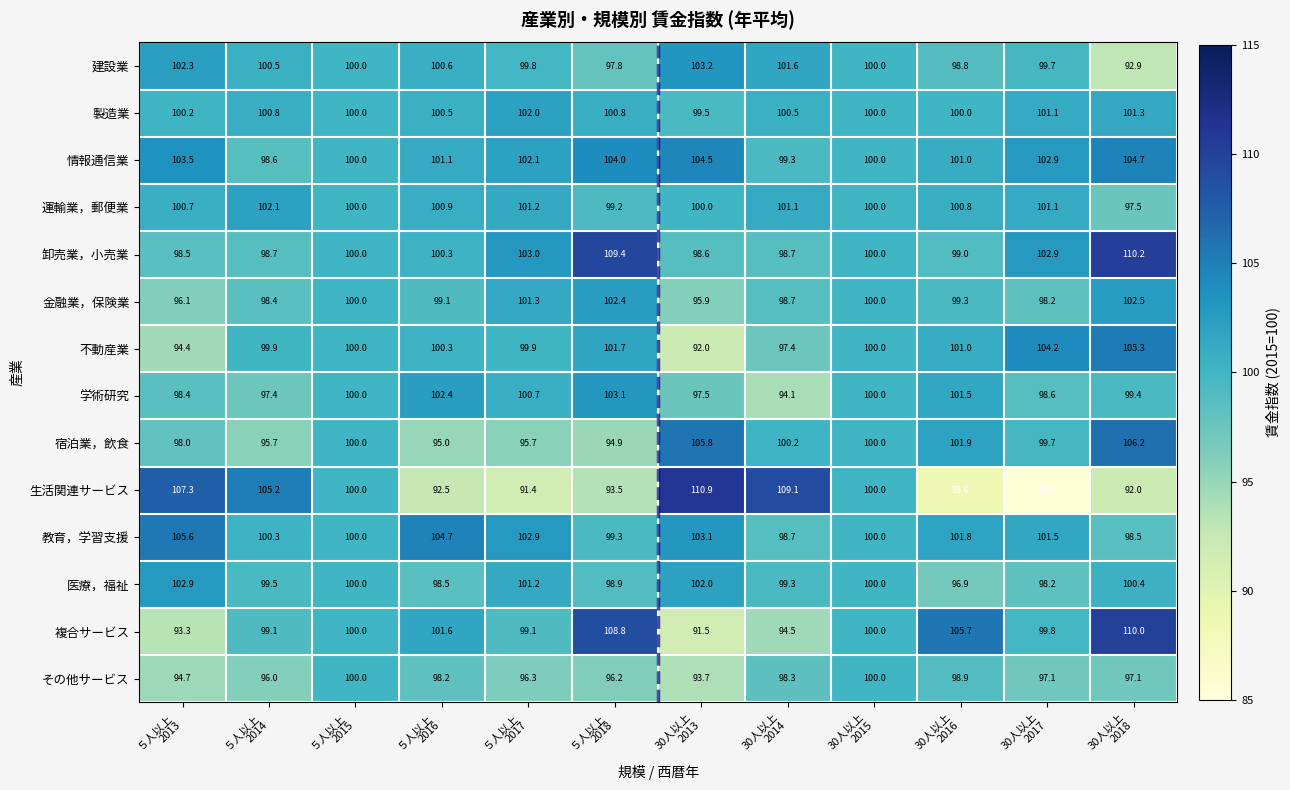

What is the maximum value shown in the chart?

110.9